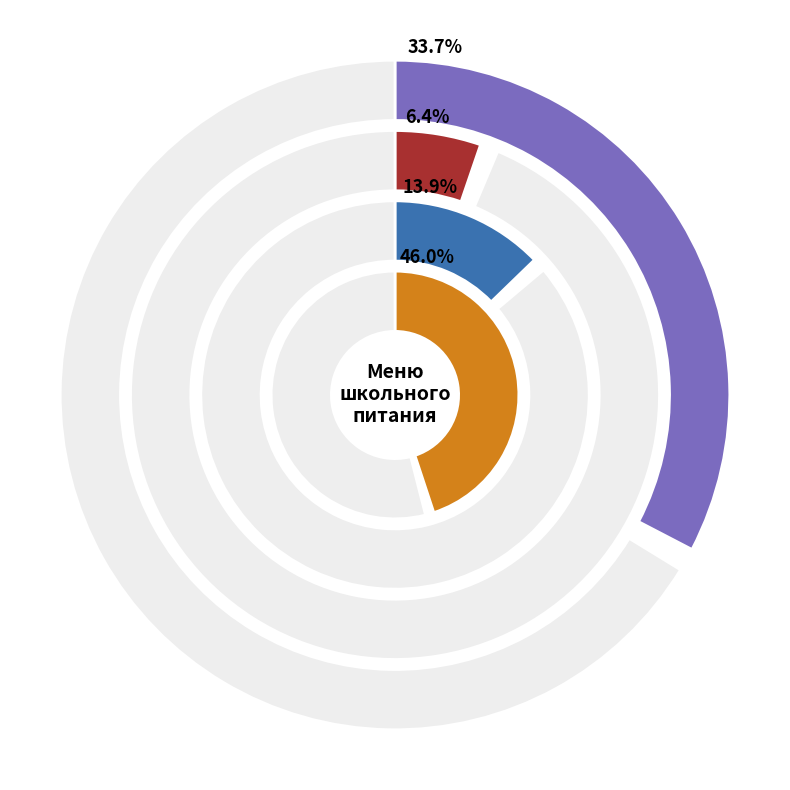

What is the smallest slice in the pie chart?

Хлеб пшеничный (завтрак)